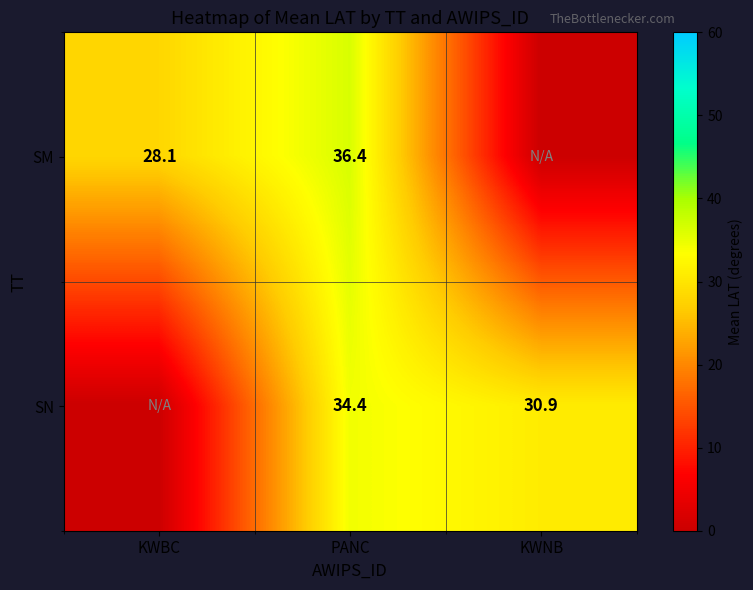

True or false: SM has a value of 15.4 at PANC.

False